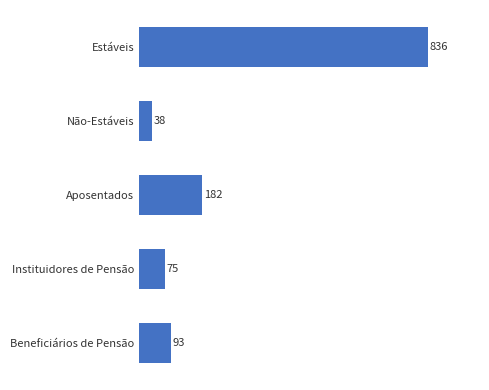

At which label is the value closest to 437?

Aposentados